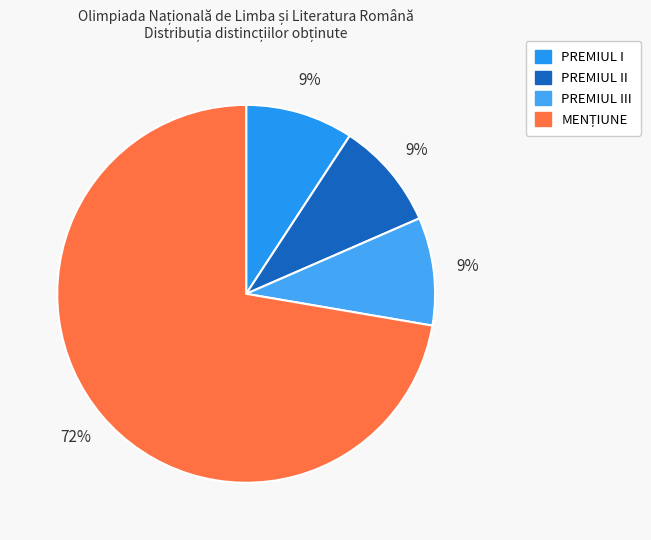

How many segments does this pie chart have?

4